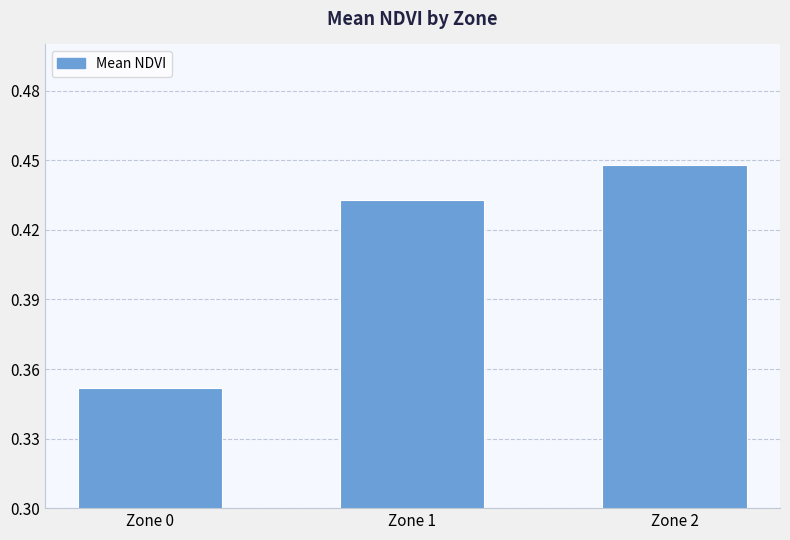

Rank the categories by value from highest to lowest.

Zone 2, Zone 1, Zone 0